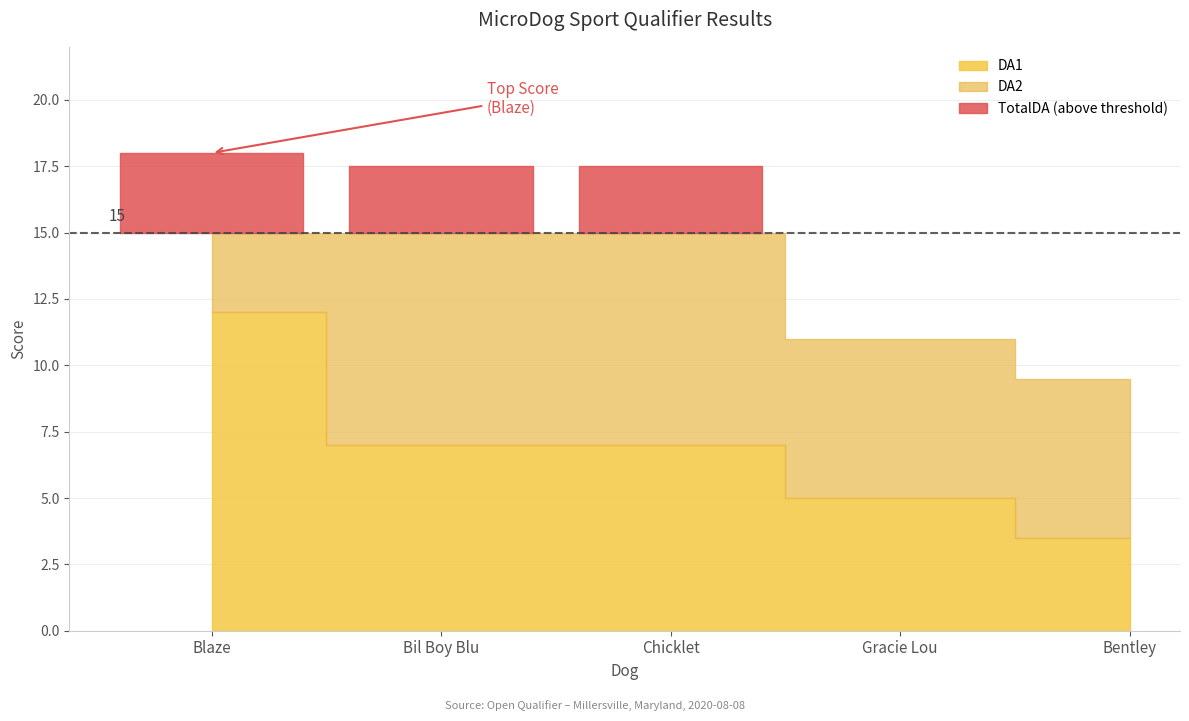

How many intersections are there between DA2 and DA1?

1